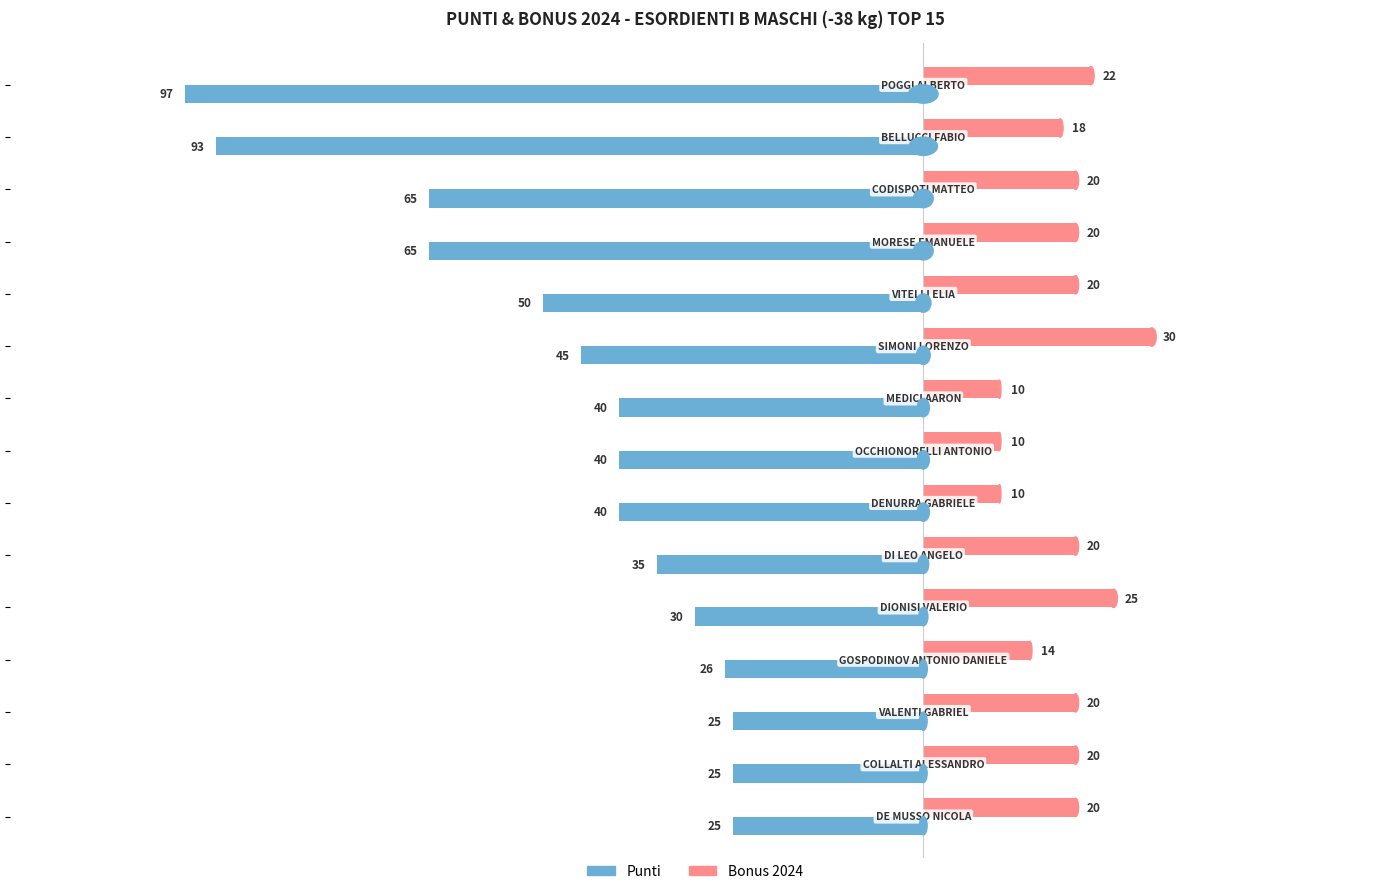

What is the difference between the maximum and minimum values in the Punti series?

72